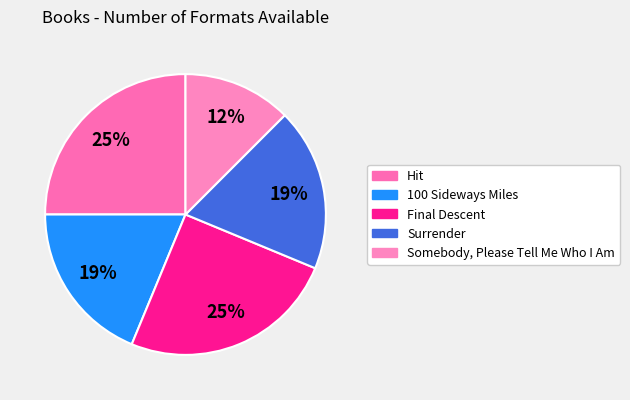

What is the change in value from Hit to Somebody, Please Tell Me Who I Am?

-2